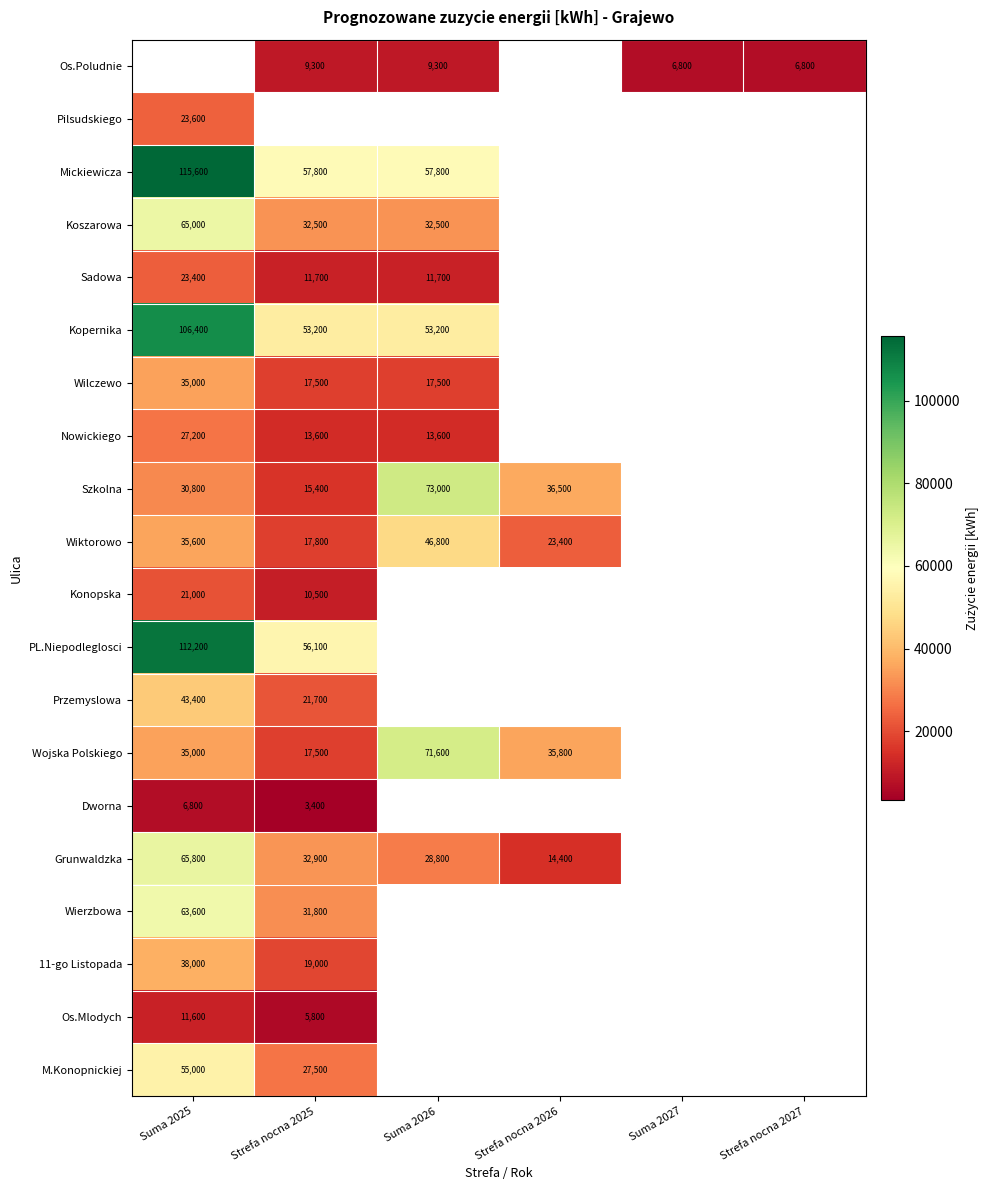

What is the maximum value shown in the chart?

115600.0